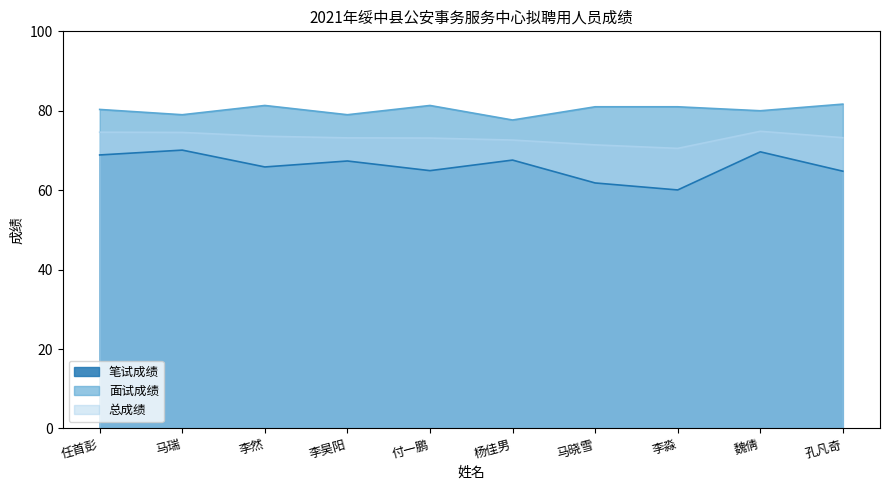

True or false: 总成绩 and 笔试成绩 cross at least once.

False